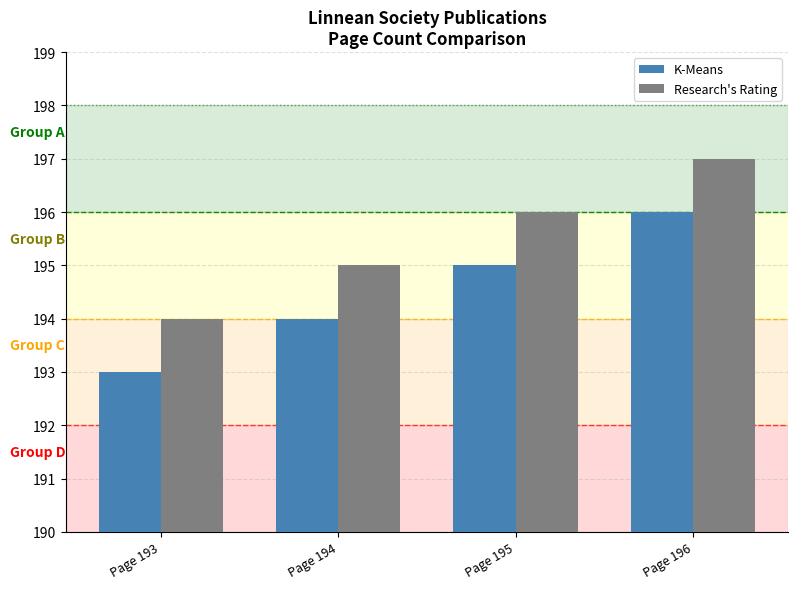

What is the difference between the maximum and minimum values in the Research's Rating series?

3